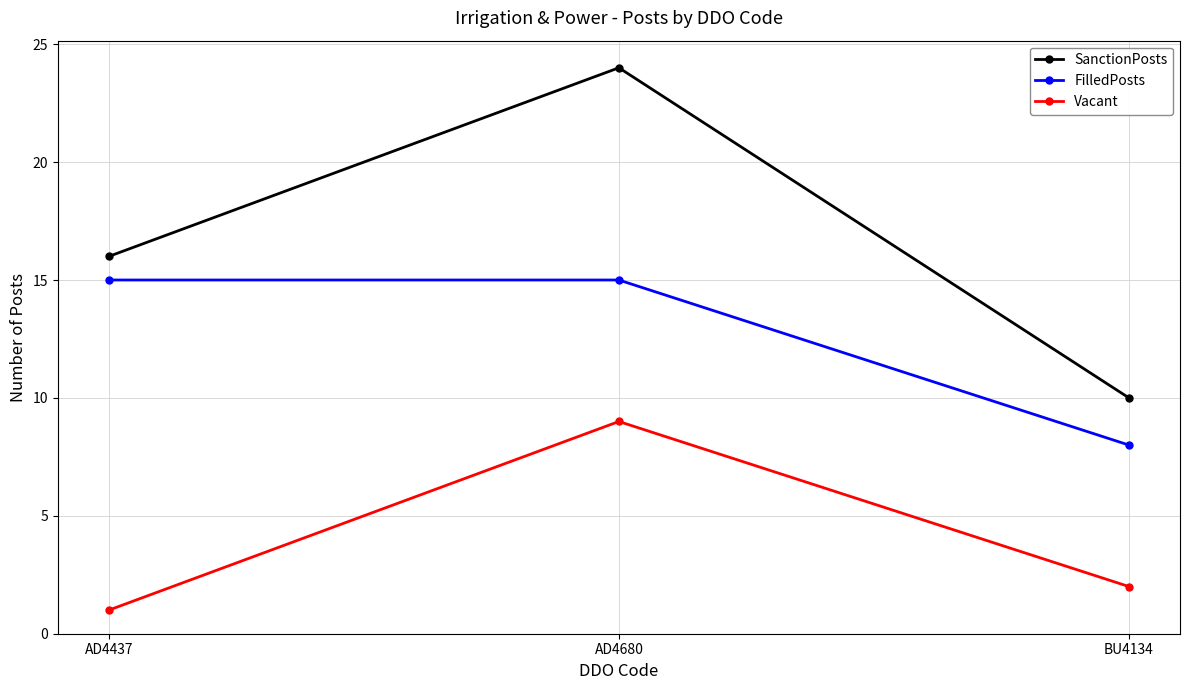

What position from the right is BU4134?

1